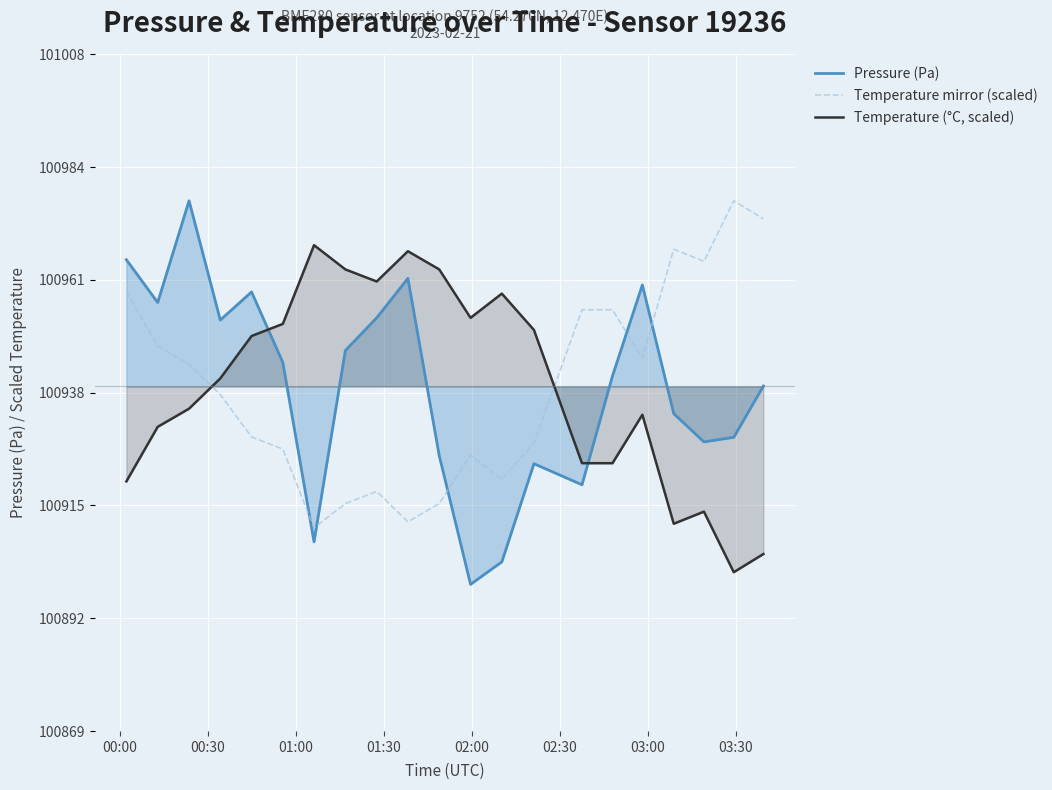

How many times do Pressure (Pa) and Temperature (°C, scaled) cross each other?

2